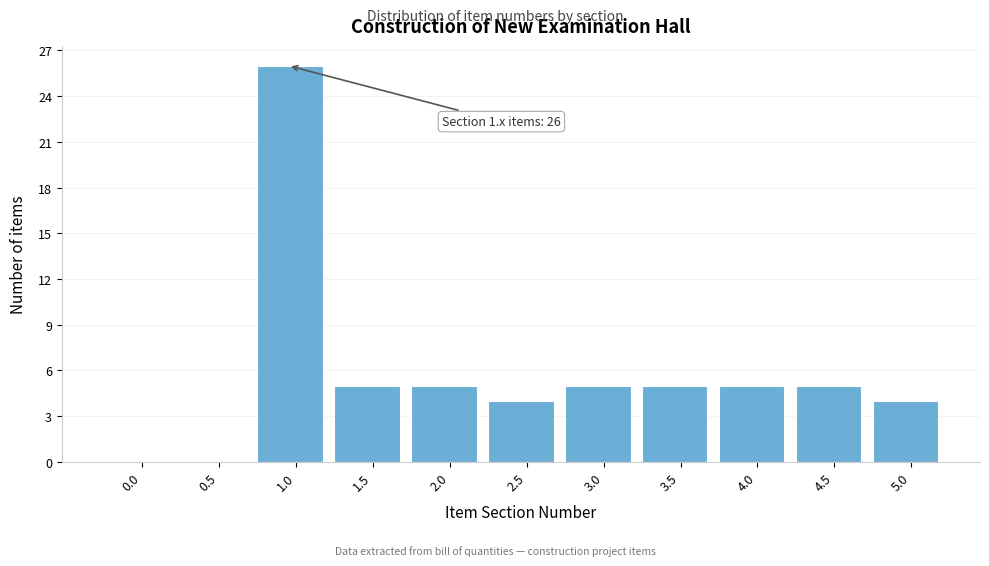

Reading left to right, extract all data points from this chart.

0.0=0	0.5=0	1.0=26	1.5=5	2.0=5	2.5=4	3.0=5	3.5=5	4.0=5	4.5=5	5.0=4